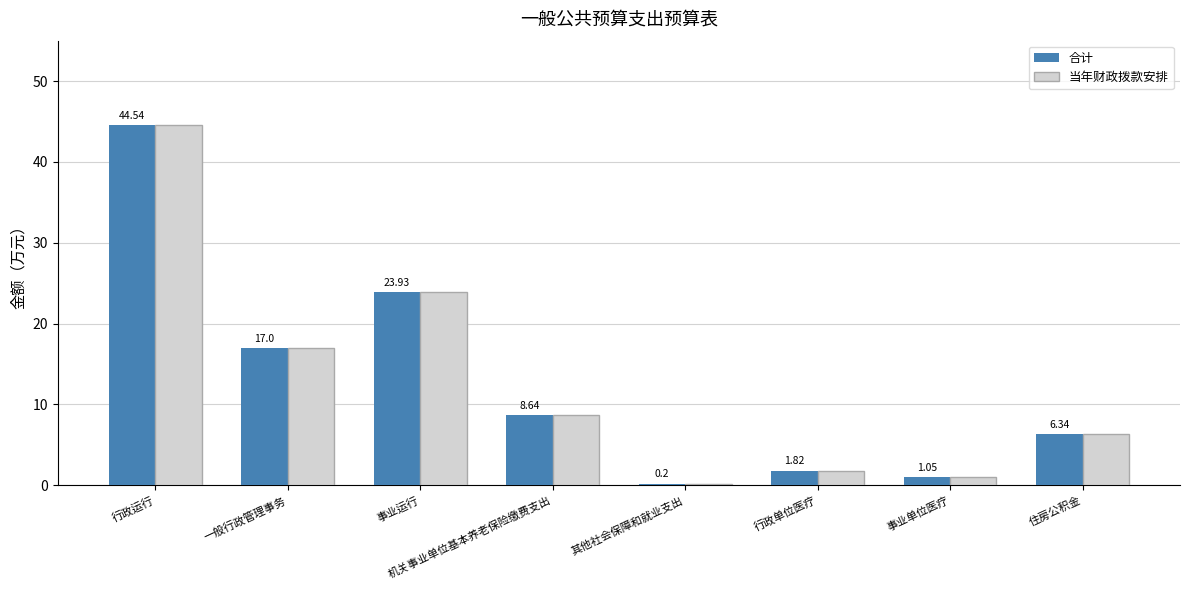

What are all the series names shown in the legend?

合计, 当年财政拨款安排